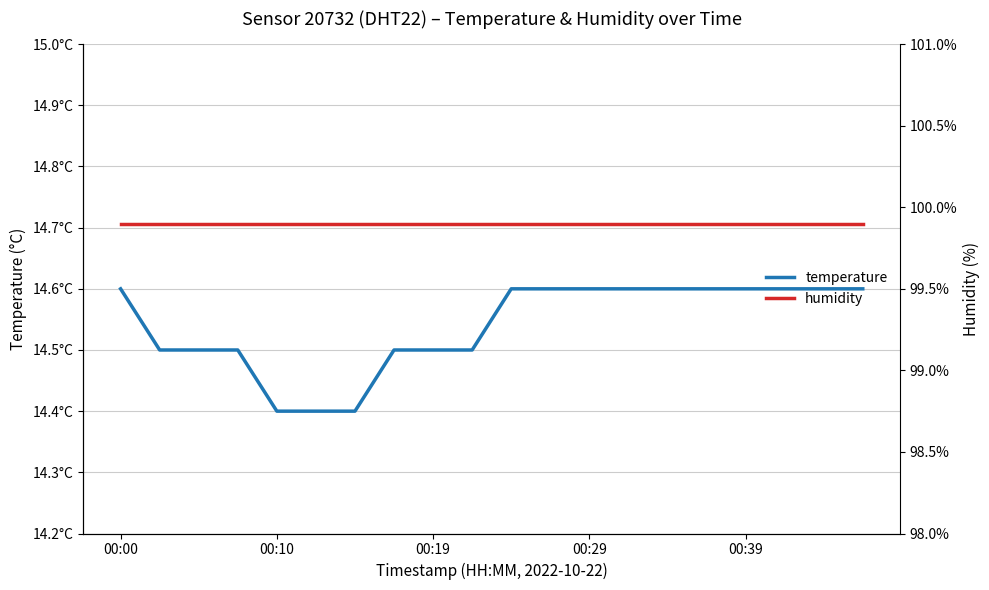

What is the average value of the humidity series?

99.9